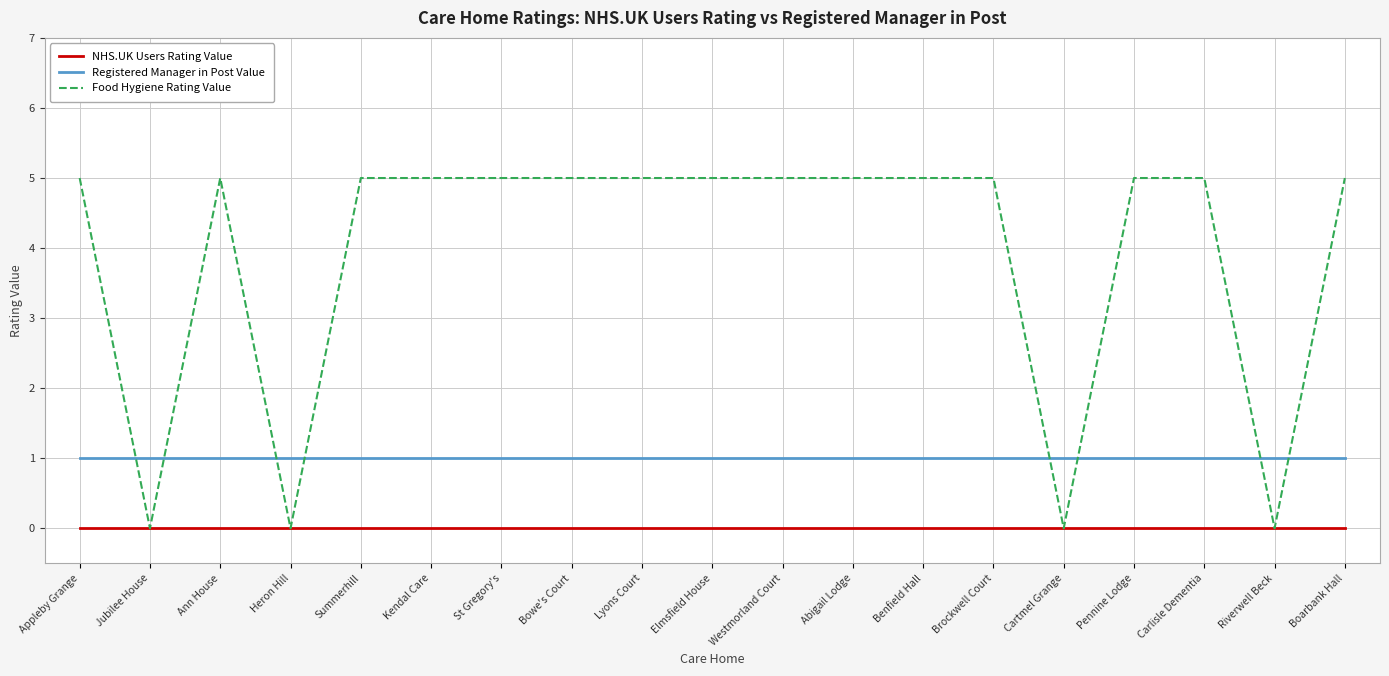

What is the difference between the maximum and second lowest values in the Food Hygiene Rating Value series?

5